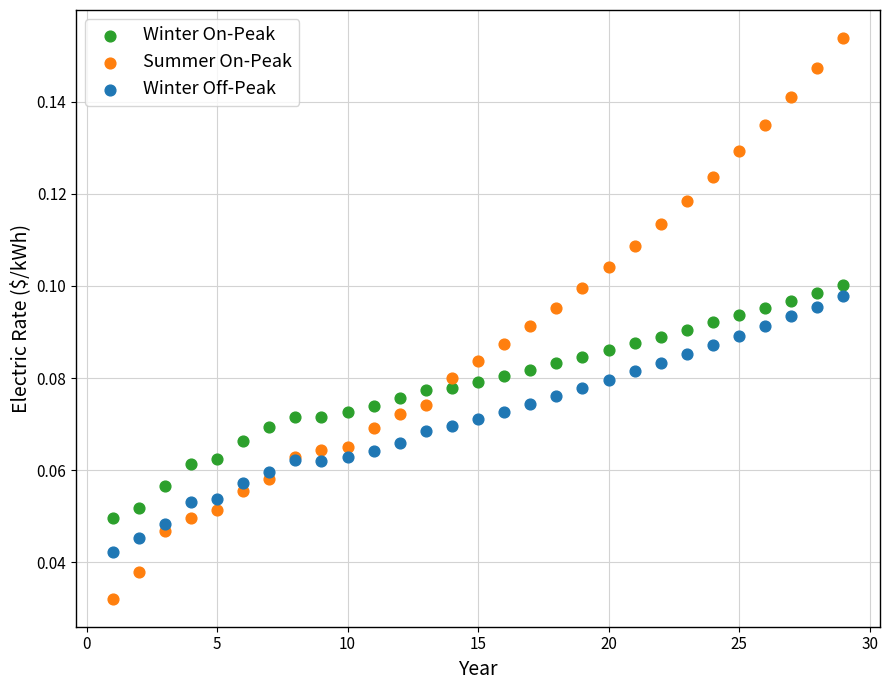

What are all the series names shown in the legend?

Winter On-Peak, Summer On-Peak, Winter Off-Peak